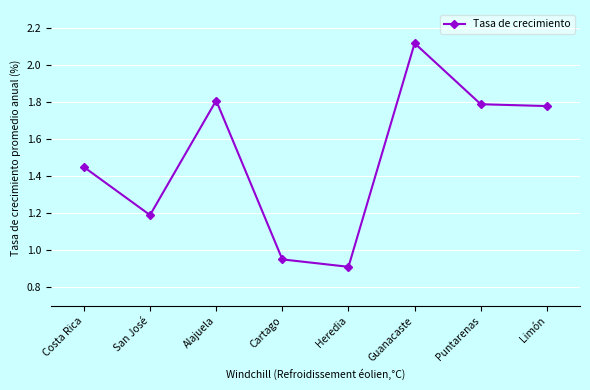

At which label is the value closest to 1?

Cartago